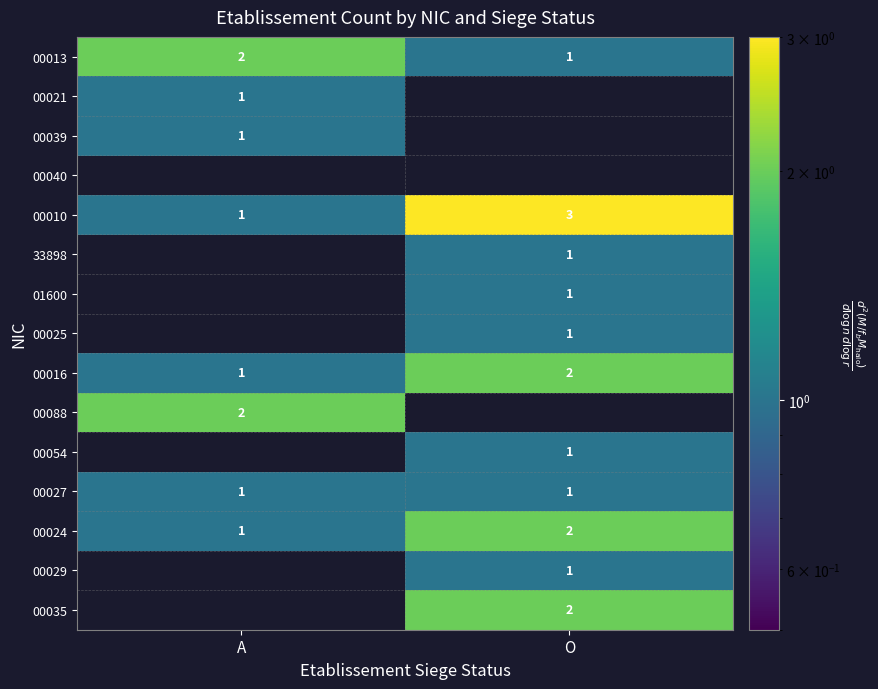

The value of 00027 at A is 1. True or false?

True